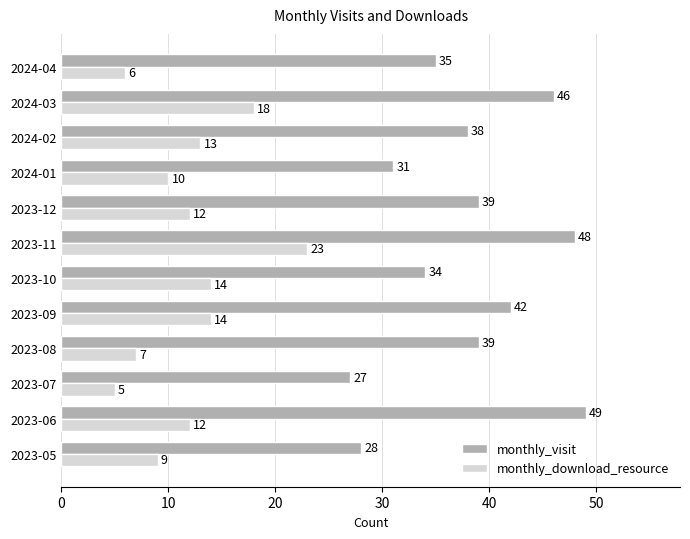

Which series changed the most between 2023-06 and 2023-07?

monthly_visit